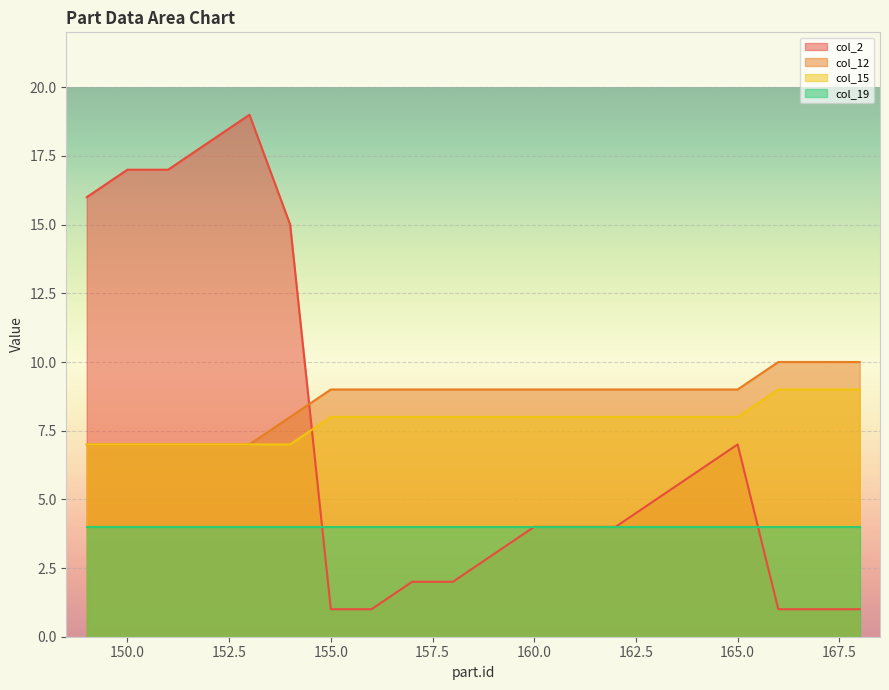

How many times do col_12 and col_2 cross each other?

1